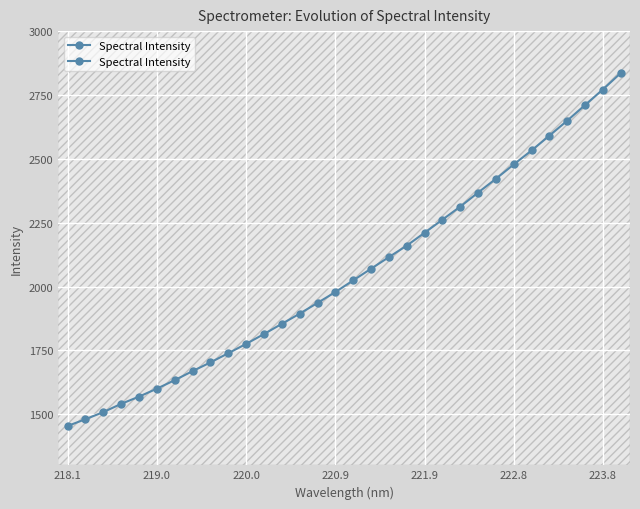

True or false: there are more than 1 points higher than both neighbors.

False